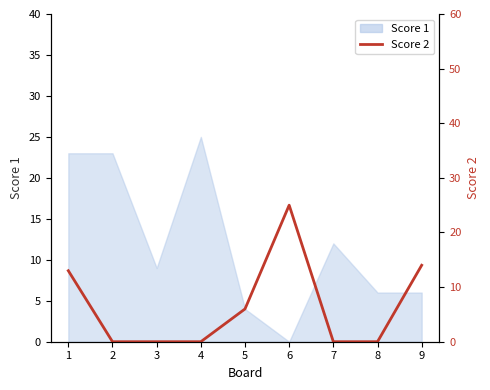

At which category does the chart reach its minimum across all series?

2